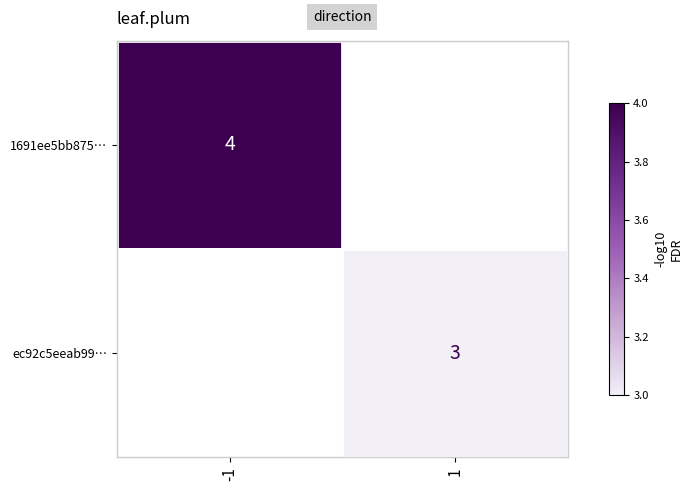

True or false: ec92c5eeab99… has a value of 2 at 1.

False